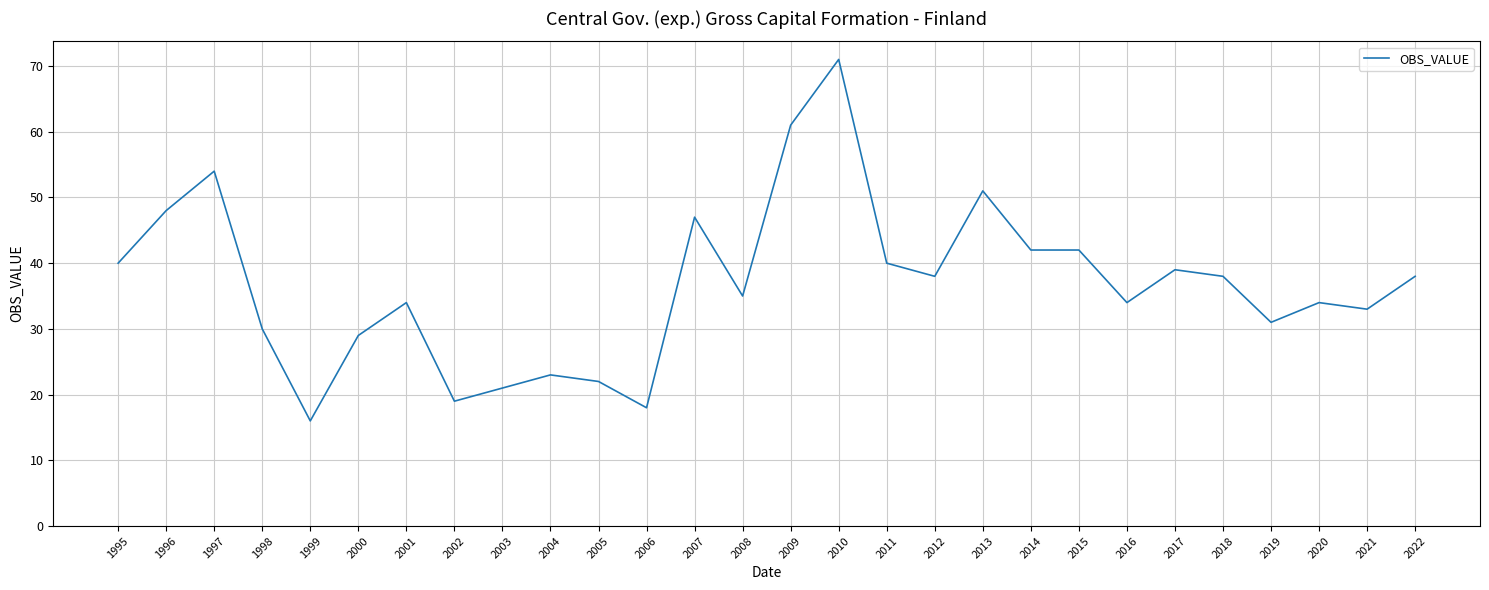

At which category does the data reach its first local valley?

1999